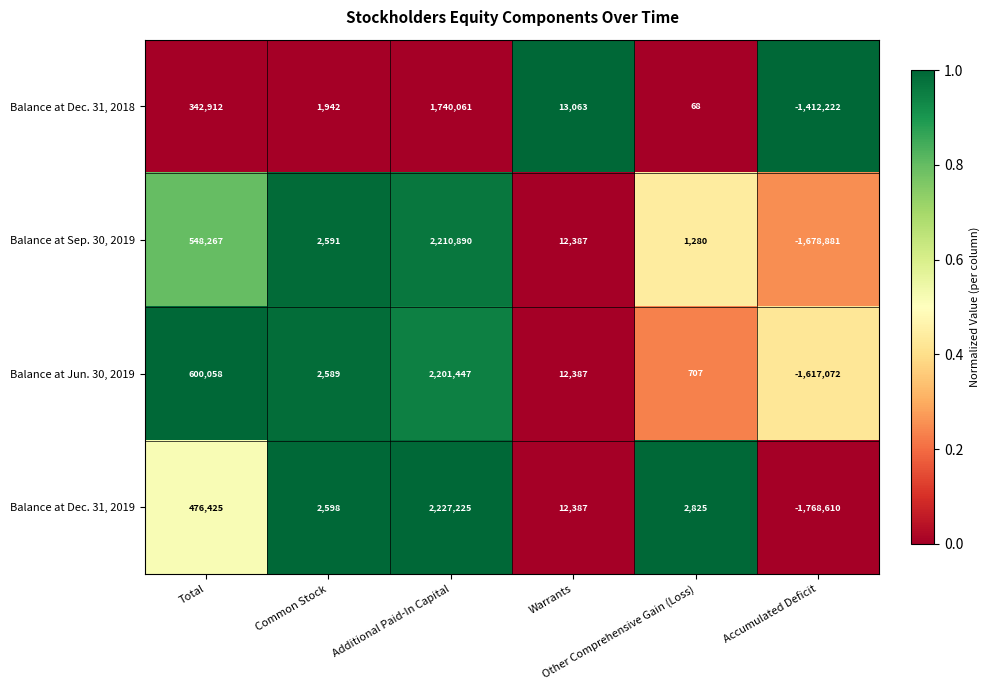

What is the sum of all Balance at Sep. 30, 2019 values?

1096534